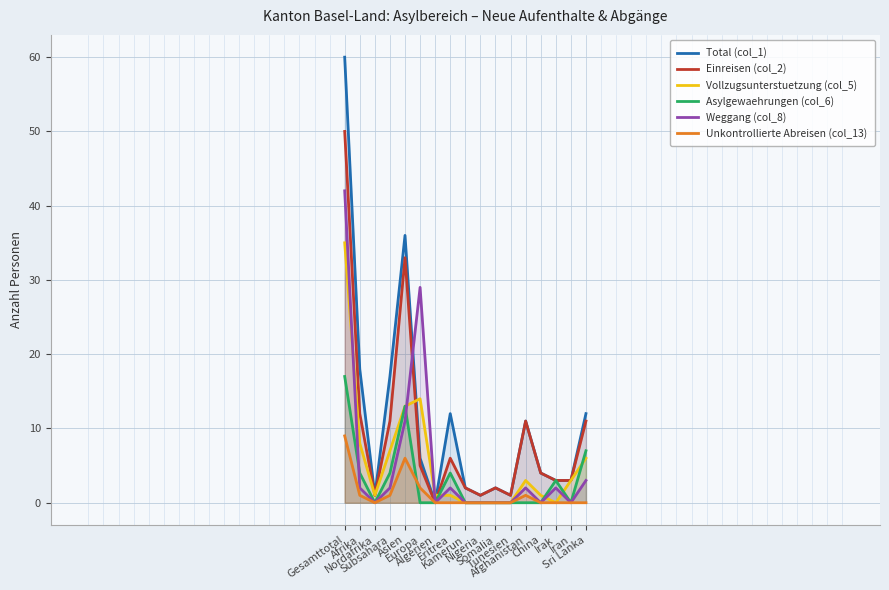

What is the label of the 6th point from the right?

Tunesien